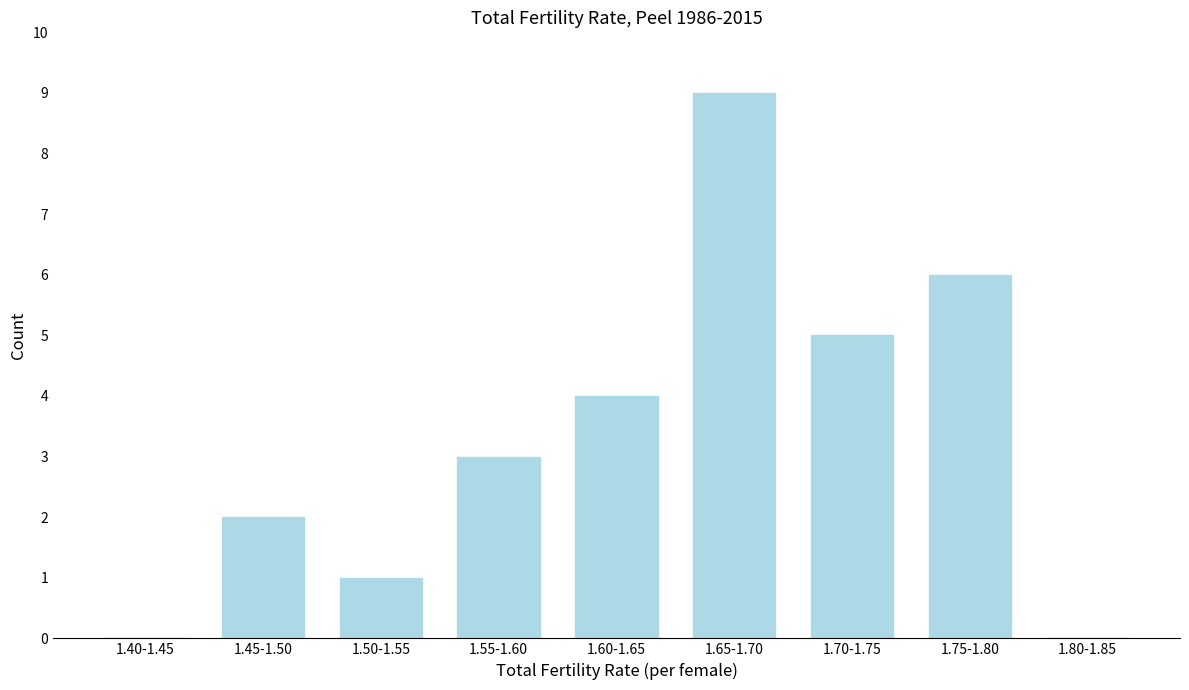

Reading left to right, extract all data points from this chart.

1.40-1.45=0	1.45-1.50=2	1.50-1.55=1	1.55-1.60=3	1.60-1.65=4	1.65-1.70=9	1.70-1.75=5	1.75-1.80=6	1.80-1.85=0